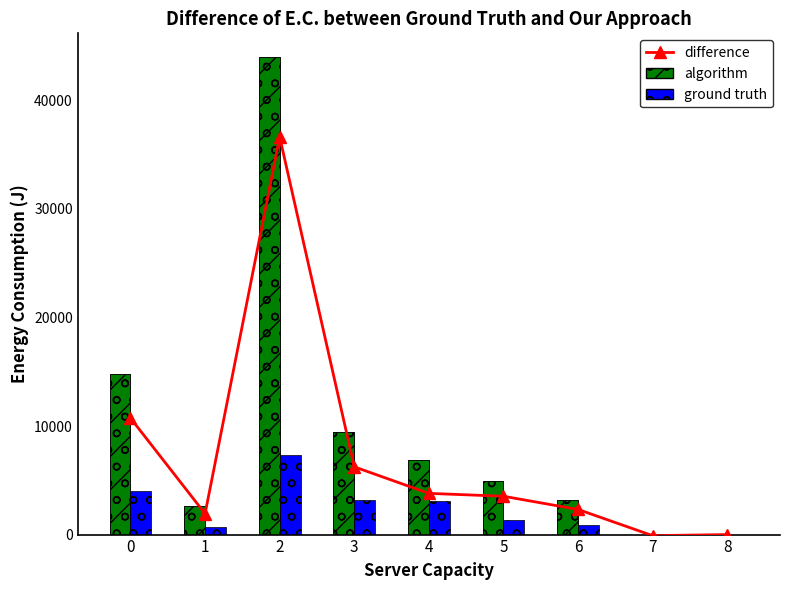

At which category is the sum across all series the highest?

2